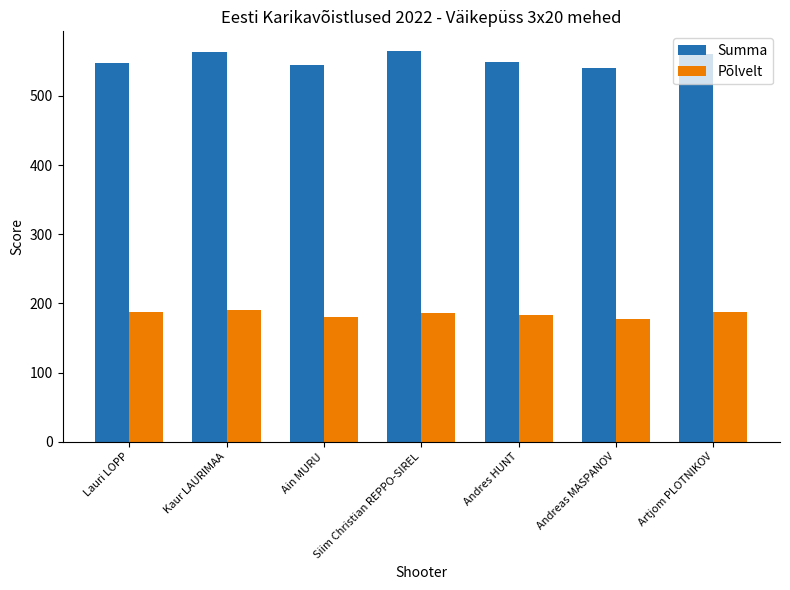

Is the value of Põlvelt at Andres HUNT greater than the value of Summa at Andreas MASPANOV?

No